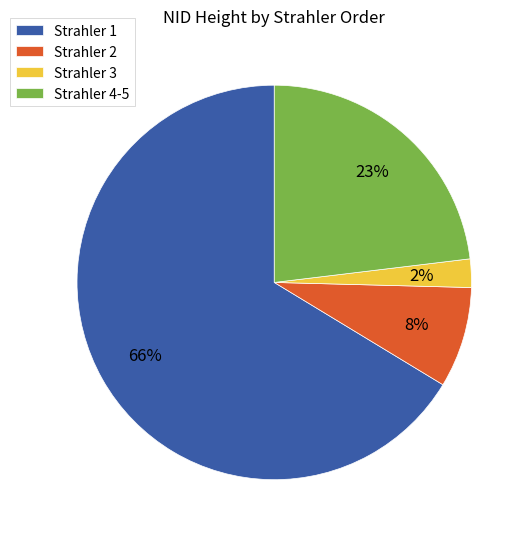

Do Strahler 2 and Strahler 1 together represent more than half of the pie?

Yes